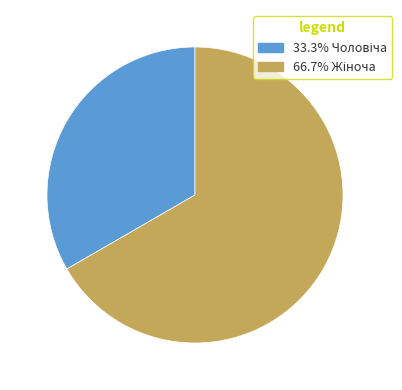

How many segments does this pie chart have?

2